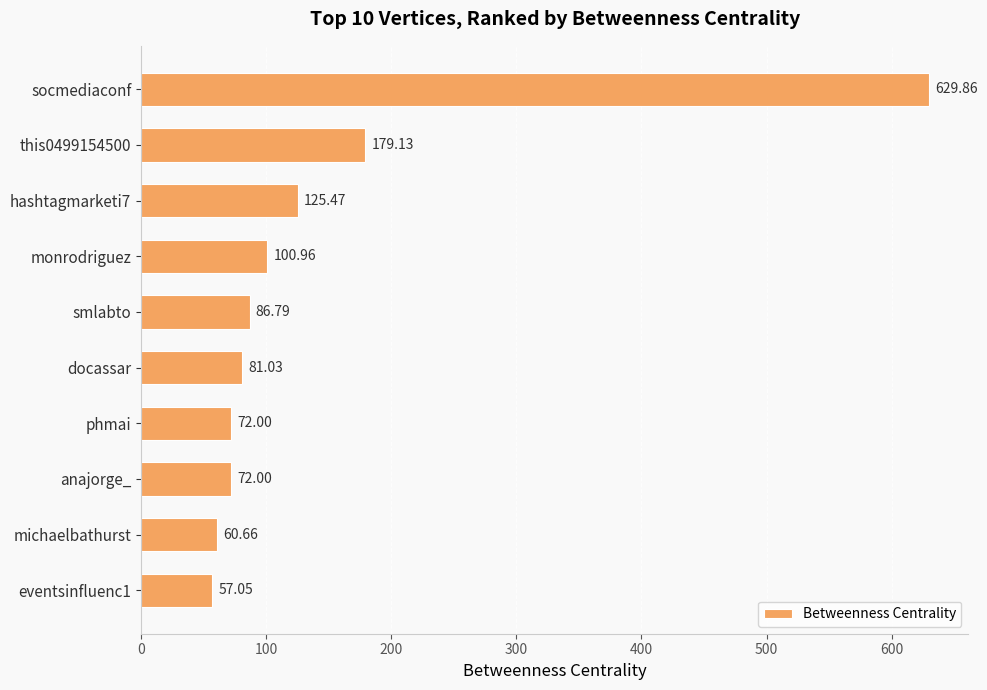

What is the difference between the values at phmai and docassar?

9.0